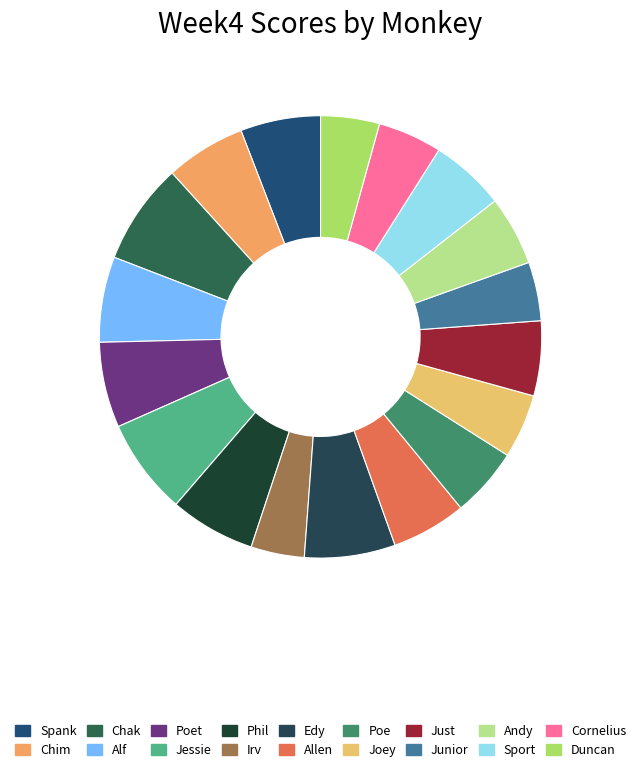

How many slices are in this pie chart?

18